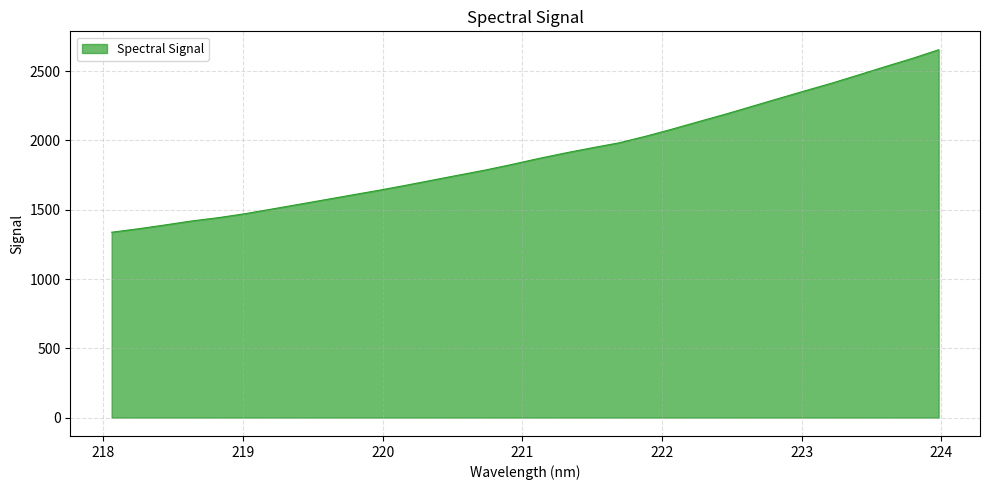

What is the difference between the maximum and minimum values?

1317.2